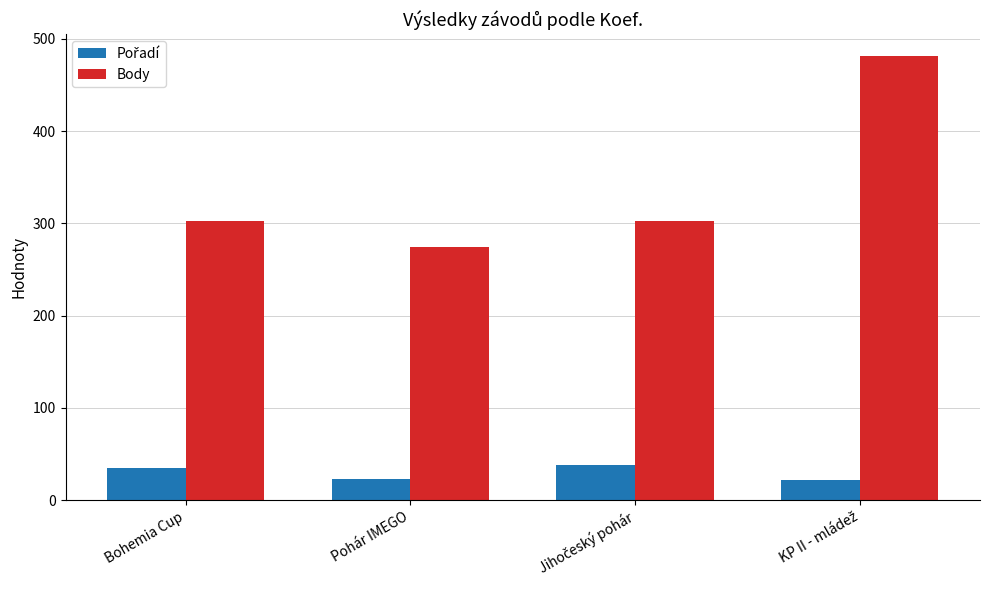

Which series has the largest total across all categories?

Body